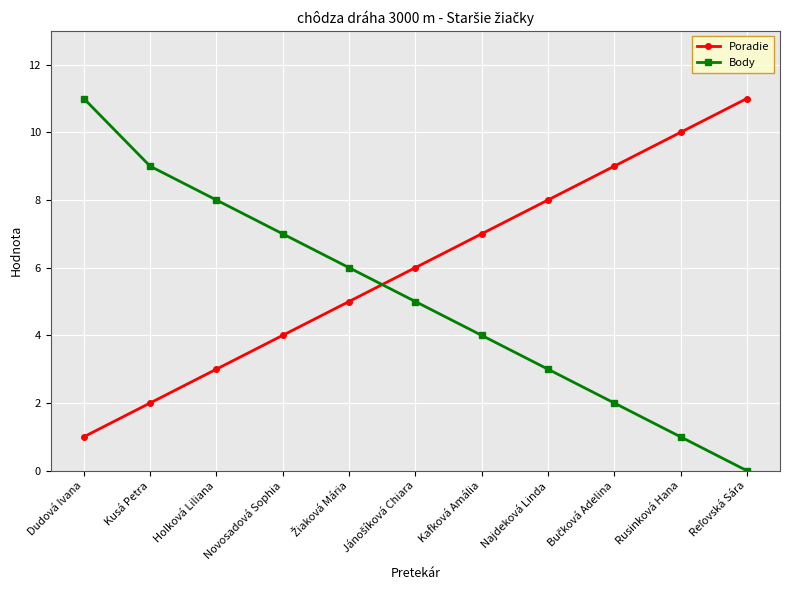

What is the difference between the maximum and minimum values in the Poradie series?

10